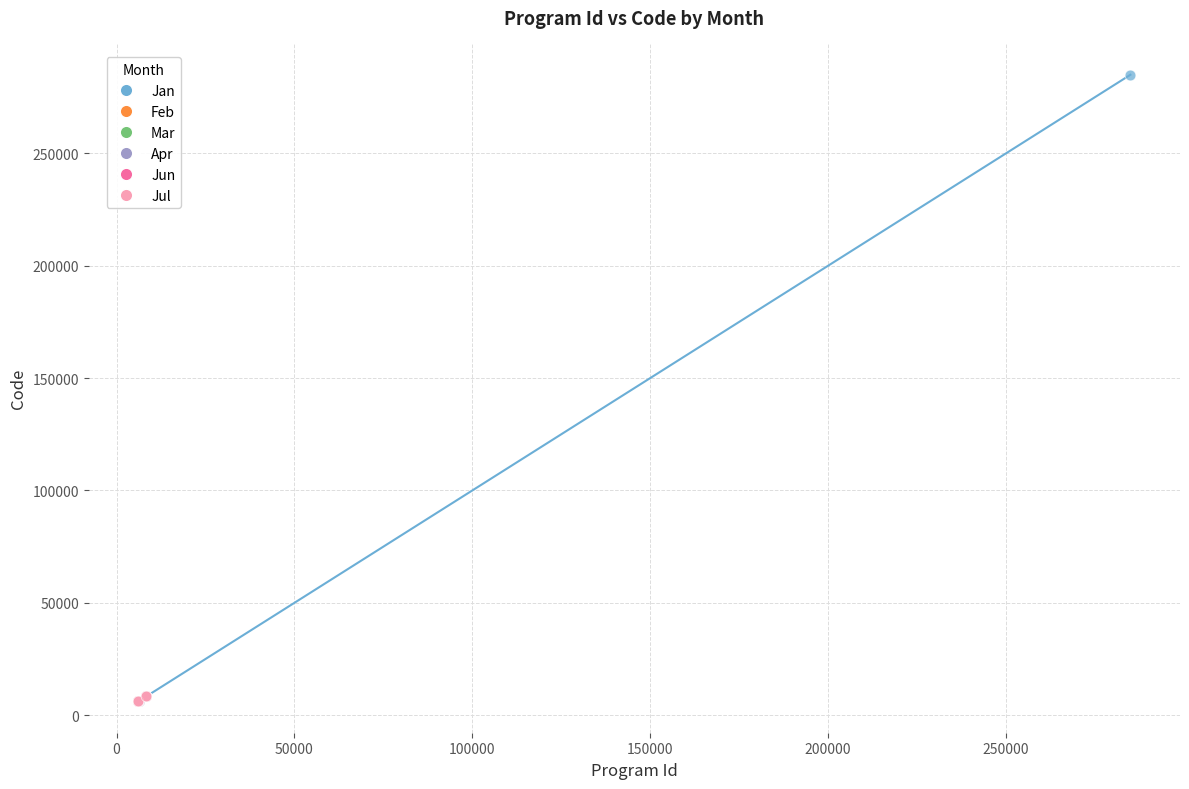

What are all the series names shown in the legend?

Jan, Feb, Mar, Apr, Jun, Jul